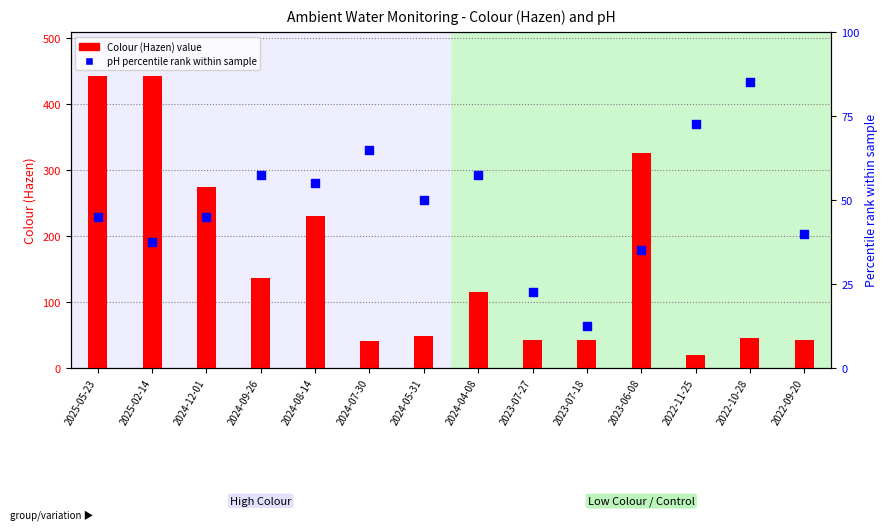

Which series reaches the maximum Y coordinate?

Colour (Hazen)